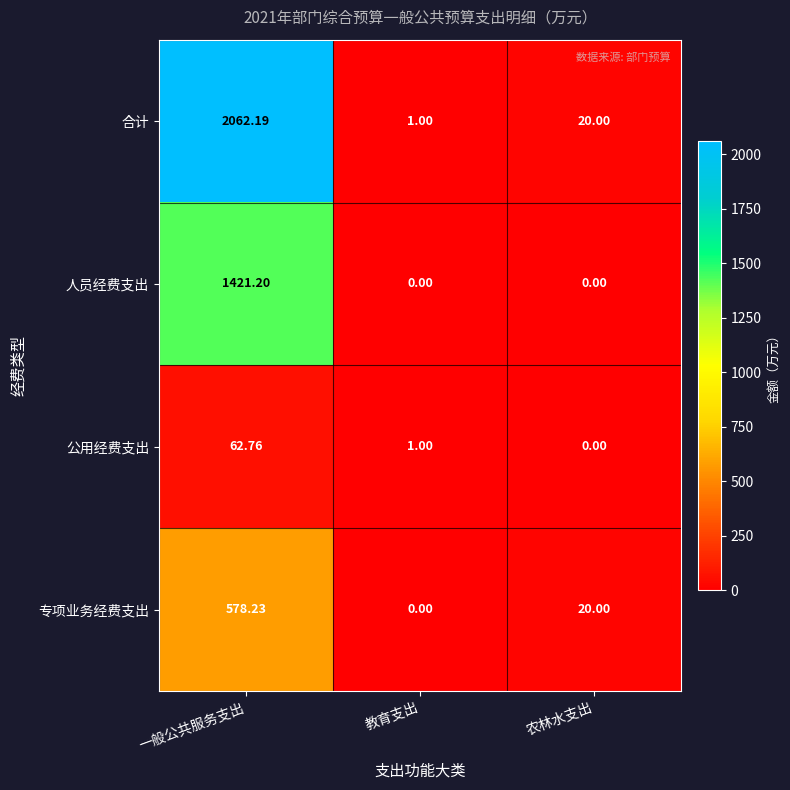

At which category is the sum across all series the highest?

一般公共服务支出